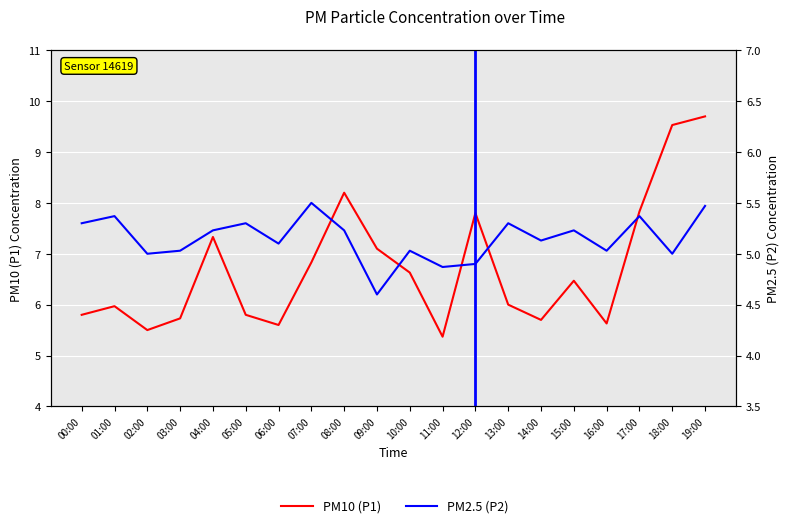

Which has a higher value, 02:00 or 12:00?

12:00